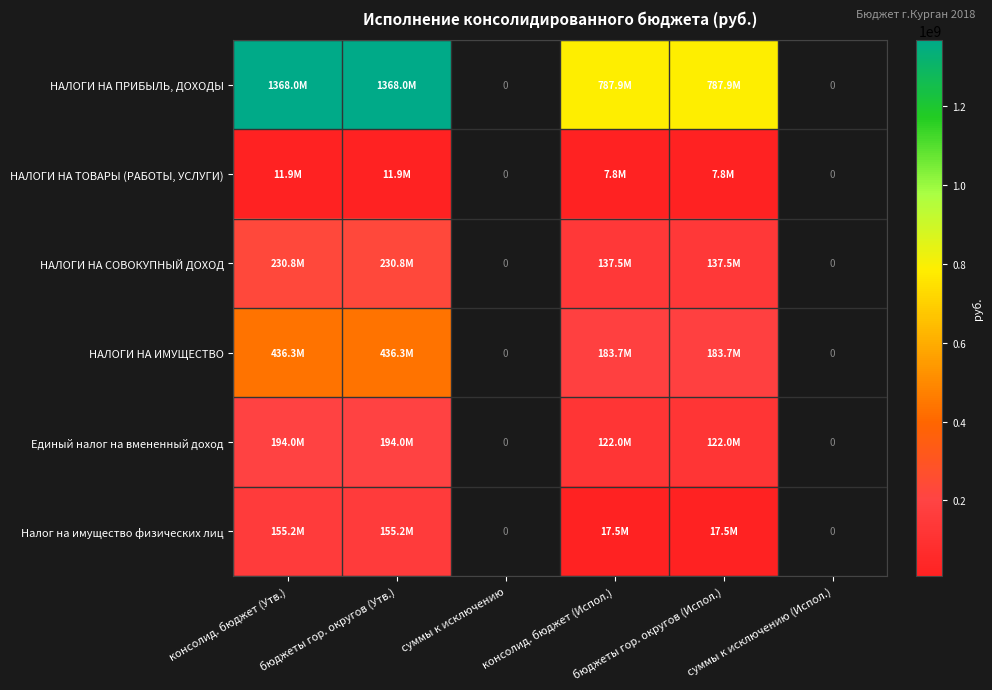

Between консолид. бюджет (Утв.) and бюджеты гор. округов (Испол.), which is larger?

консолид. бюджет (Утв.)